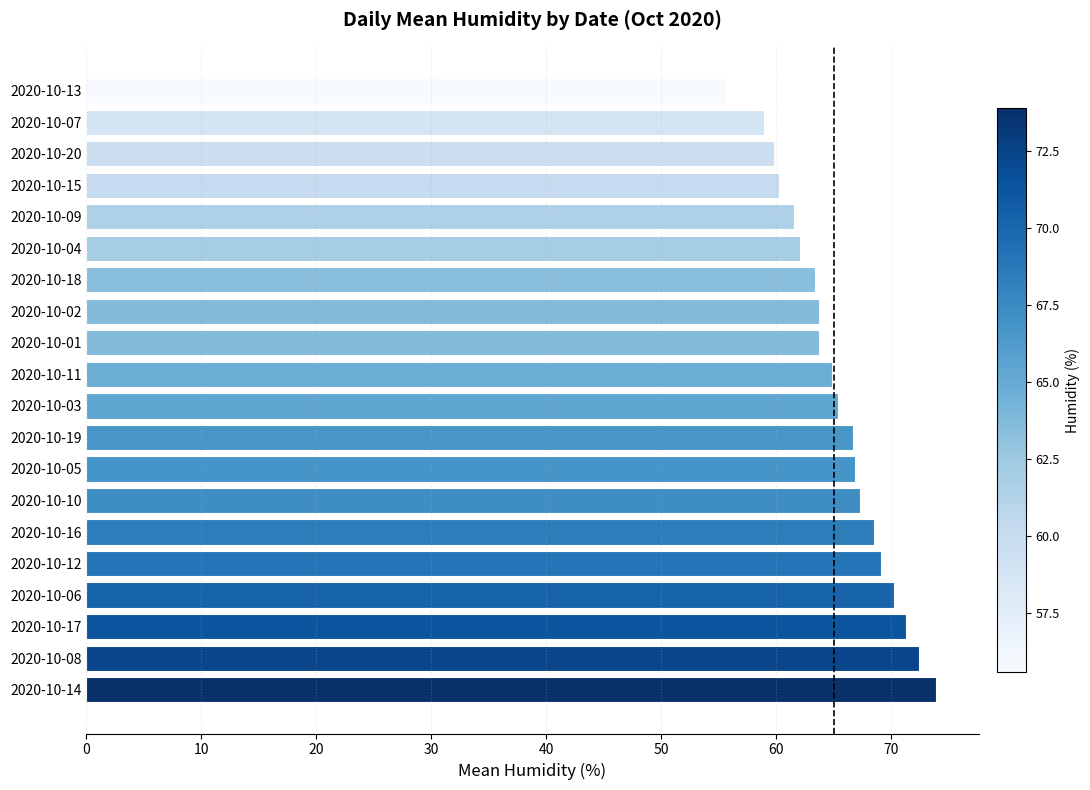

Which has a higher value, 2020-10-17 or 2020-10-20?

2020-10-17